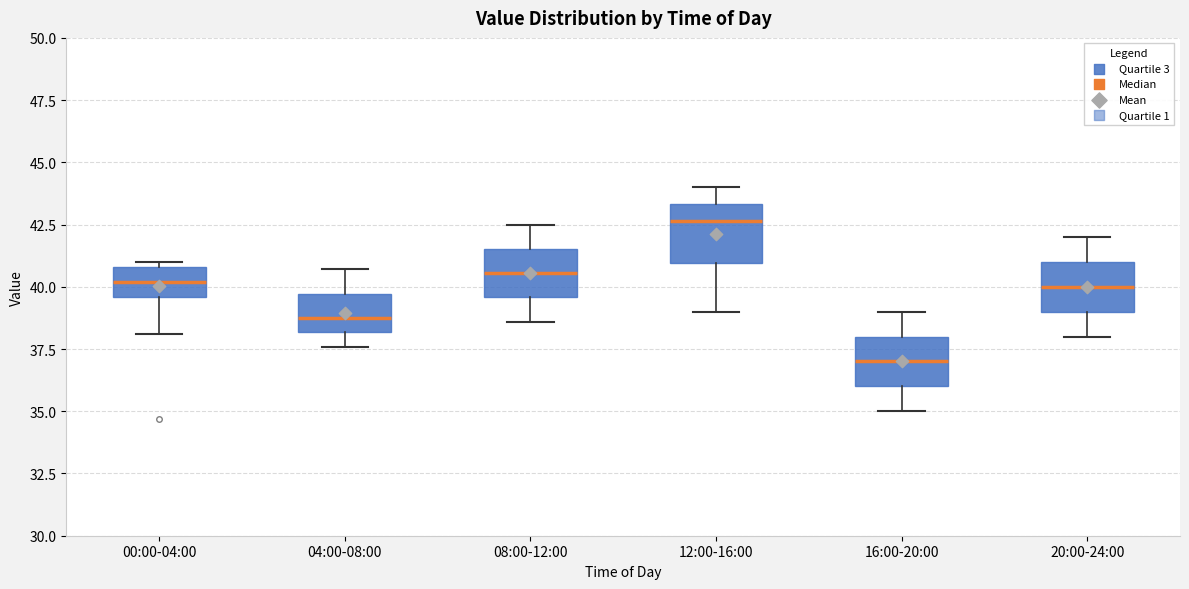

Reading left to right, read every box against the y-axis: the position of its median line, the range the box covers, and the ends of its whiskers. The values are not printed on the chart, so give them approximately, as read against the axis.

00:00-04:00: median 40.0, box 39.5 to 41.0, whiskers 38.0 to 41.0 (just above the box's upper edge)
04:00-08:00: median 39.0, box 38.0 to 39.5, whiskers 37.5 to 40.5
08:00-12:00: median 40.5, box 39.5 to 41.5, whiskers 38.5 to 42.5
12:00-16:00: median 42.5, box 41.0 to 43.5, whiskers 39.0 to 44.0
16:00-20:00: median 37.0, box 36.0 to 38.0, whiskers 35.0 to 39.0
20:00-24:00: median 40.0, box 39.0 to 41.0, whiskers 38.0 to 42.0